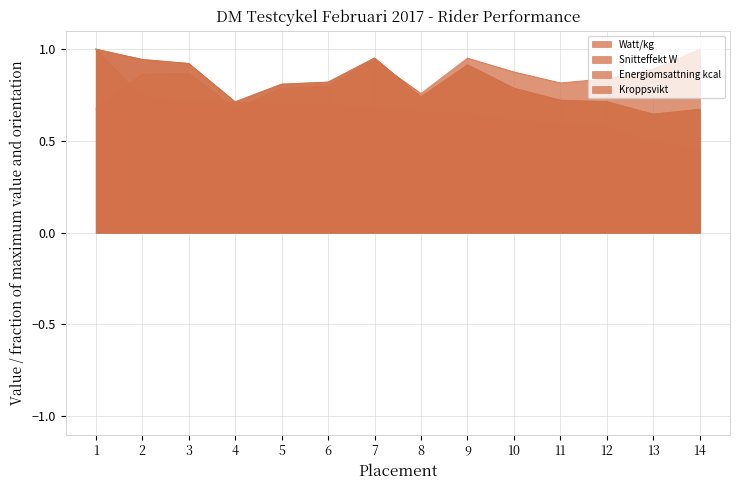

Reading left to right, what are all the values shown in this chart?

Watt/kg: 1.0	0.7	0.7	0.7	0.7	0.7	0.7	0.7	0.6	0.6	0.6	0.6	0.5	0.5
Snitteffekt W: 1.0	0.9	0.9	0.7	0.8	0.8	1.0	0.7	0.9	0.8	0.7	0.7	0.6	0.7
Energiomsattning kcal: 1.0	0.9	0.9	0.7	0.8	0.8	1.0	0.7	0.9	0.8	0.7	0.7	0.6	0.7
Kroppsvikt: 0.7	0.9	0.9	0.7	0.8	0.8	0.9	0.8	1.0	0.9	0.8	0.8	0.9	1.0